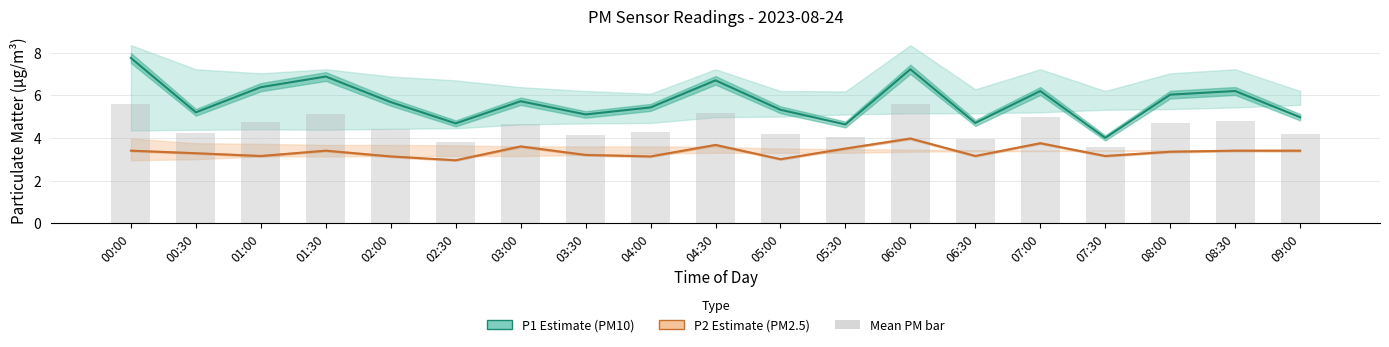

What position from the right is 00:30?

18